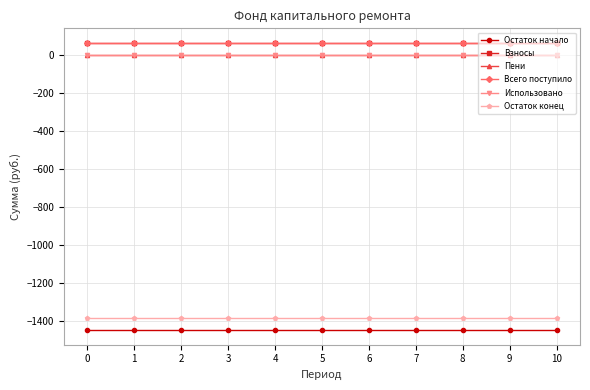

Read the Остаток начало value at 0.

-1448.2